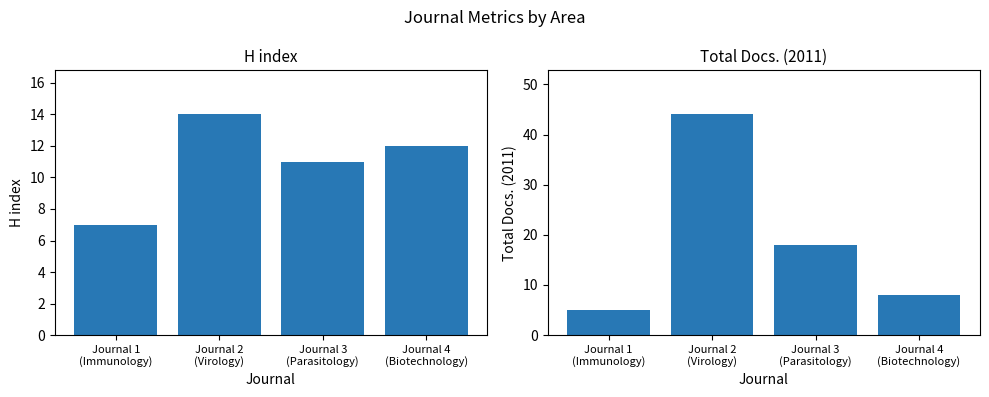

Reading left to right, transcribe all the data shown in this chart.

H index: 7	14	11	12
Total Docs. (2011): 5	44	18	8